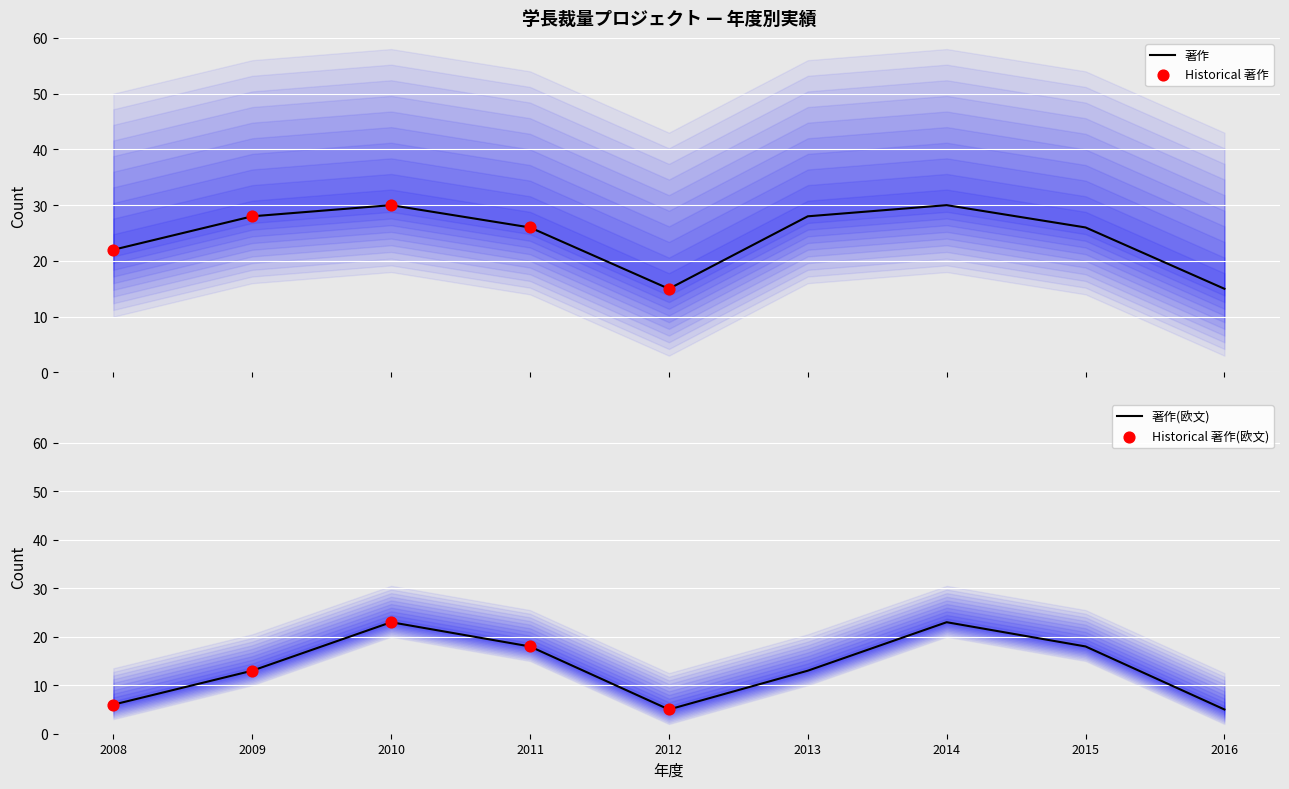

Which series has the largest Y range (max minus min)?

著作(欧文)